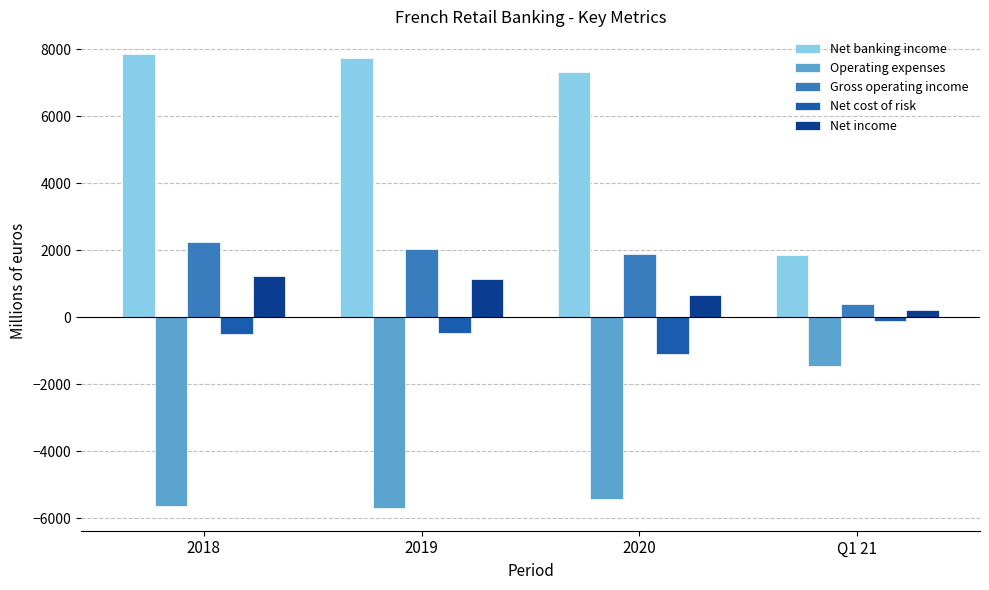

Rank the series by their maximum value, from highest to lowest.

Net banking income, Gross operating income, Net income, Net cost of risk, Operating expenses